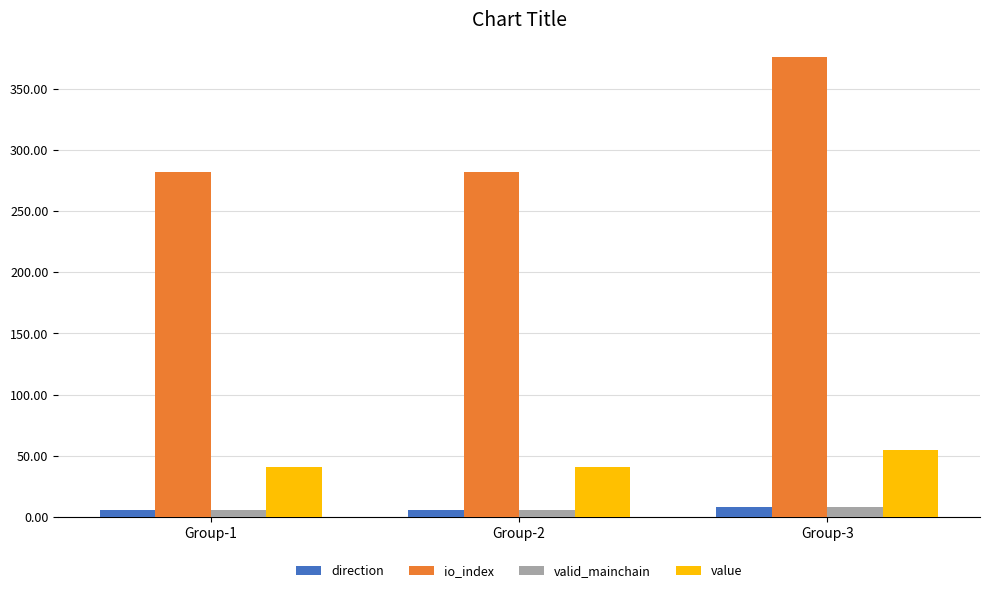

How many values in the io_index series exceed 282?

1